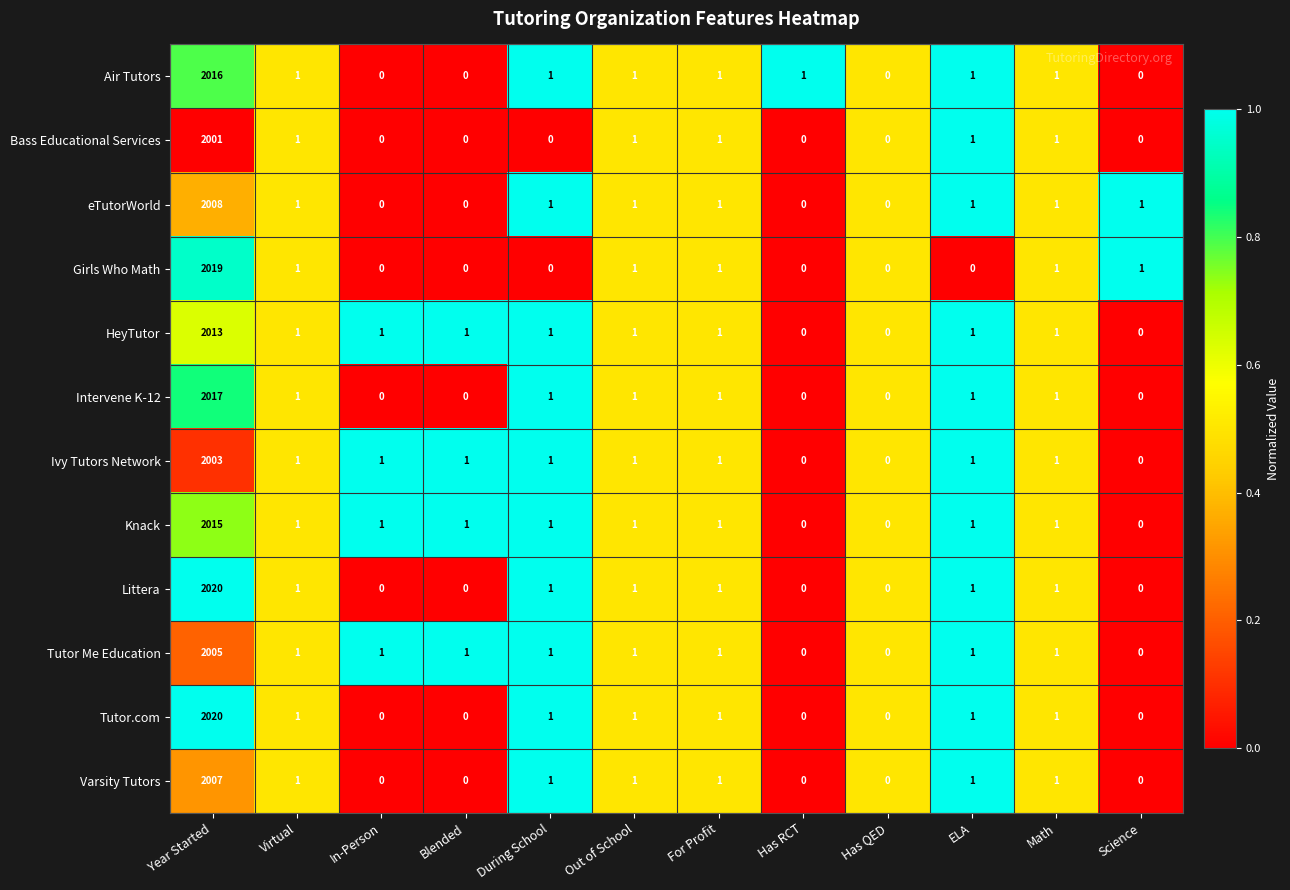

What is the sum of all Intervene K-12 values?

2023